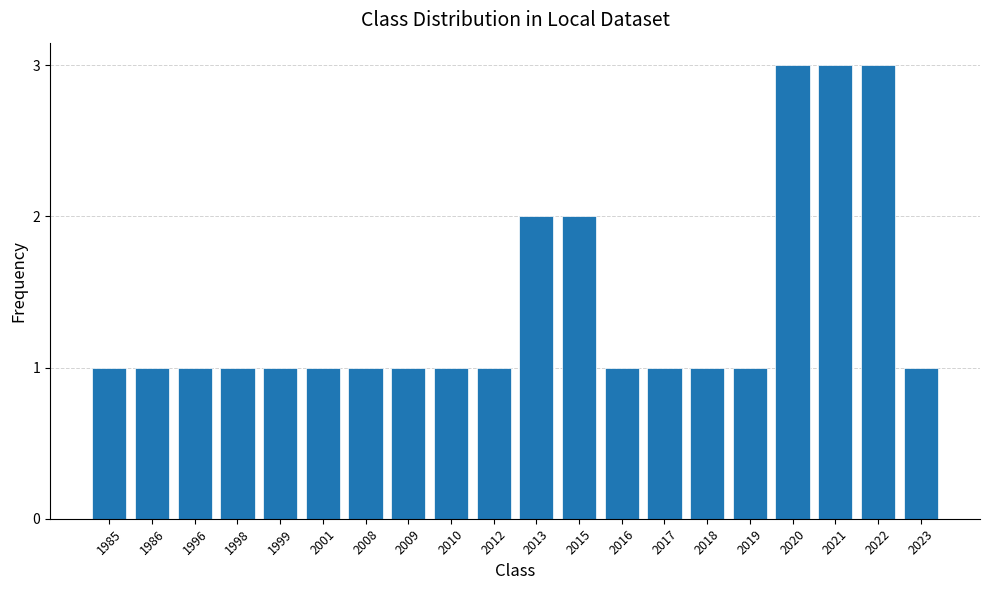

What is the sum of all values?

28